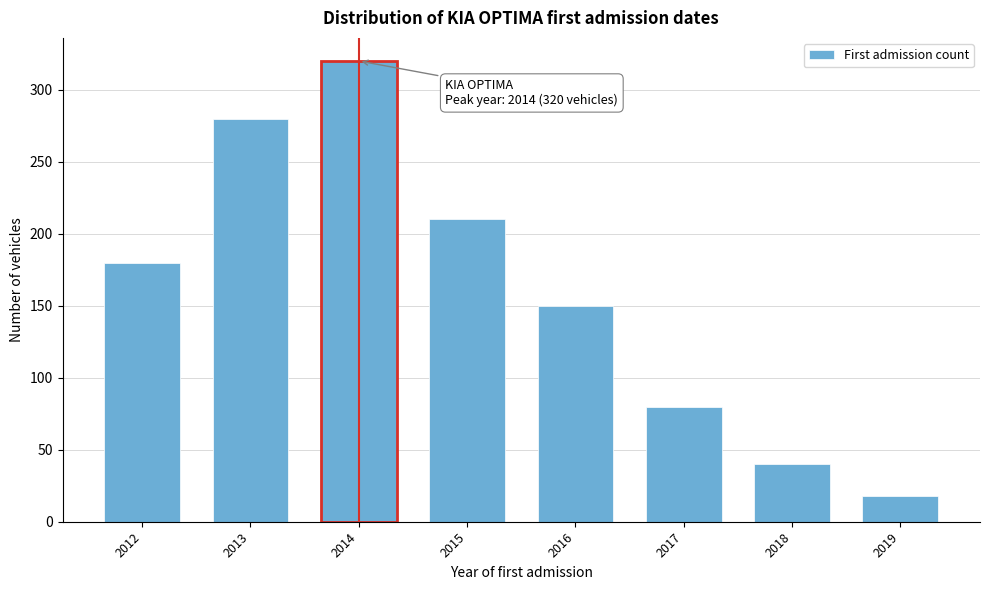

Reading right to left, what are all the values shown in this chart?

18	40	80	150	210	320	280	180